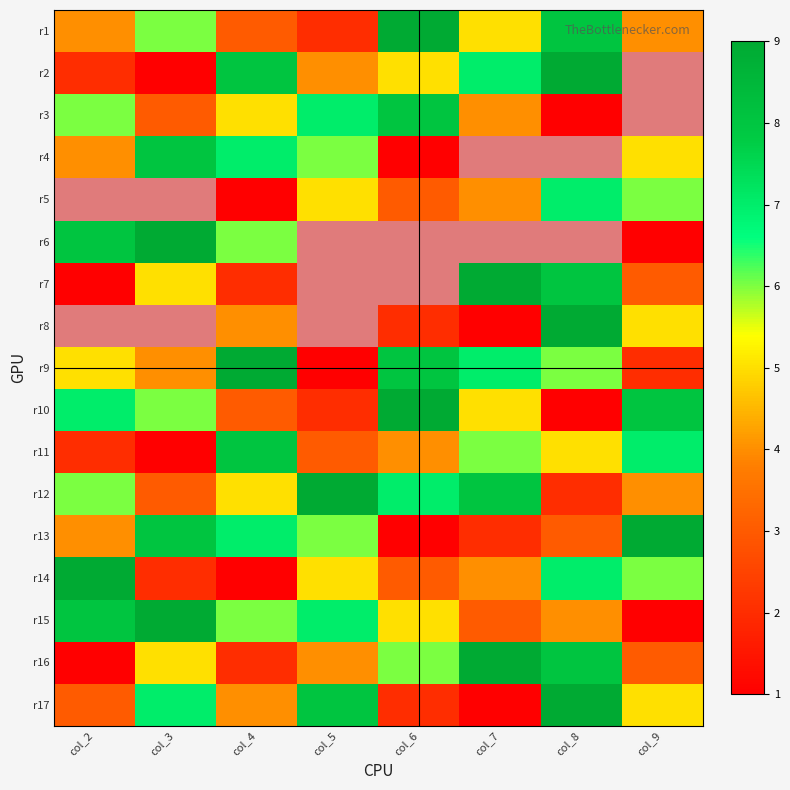

What is the sum of all r12 values?

44.0